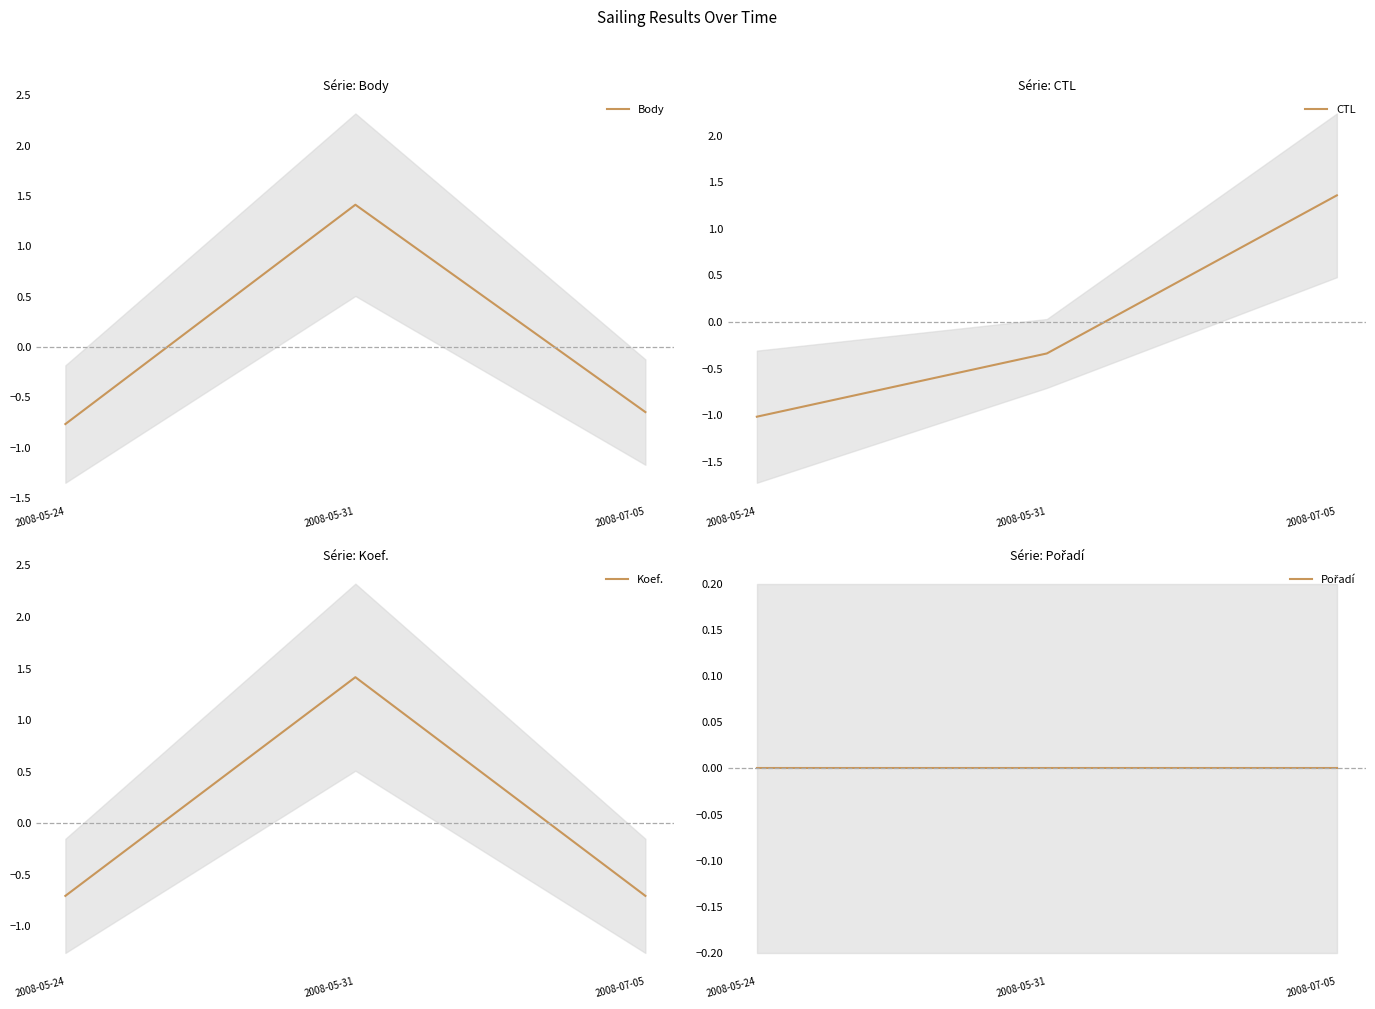

How many values in CTL are above zero?

1